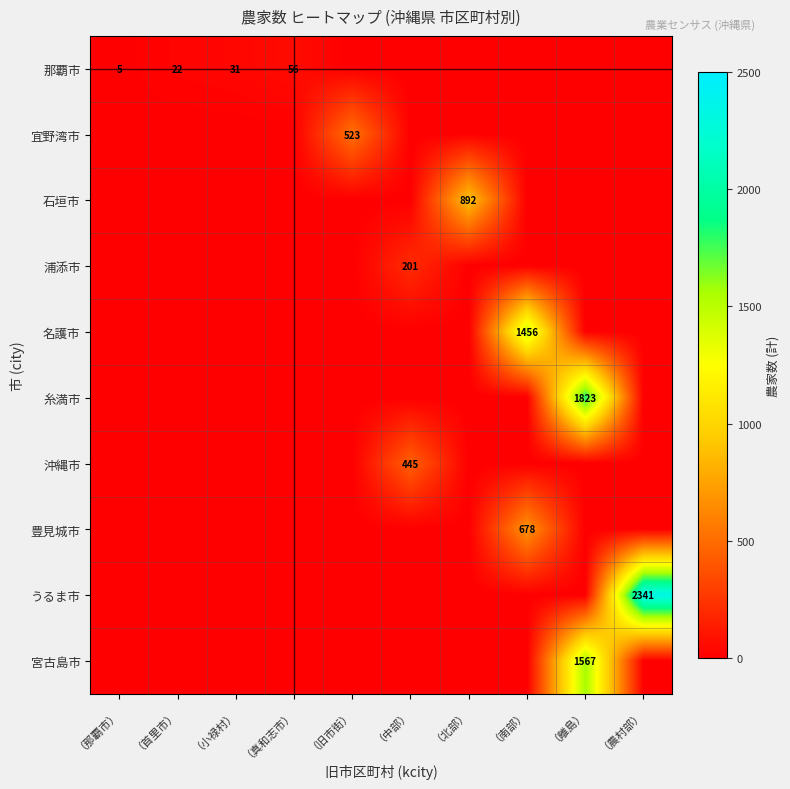

The value of 糸満市 at （離島） is 1823. True or false?

True